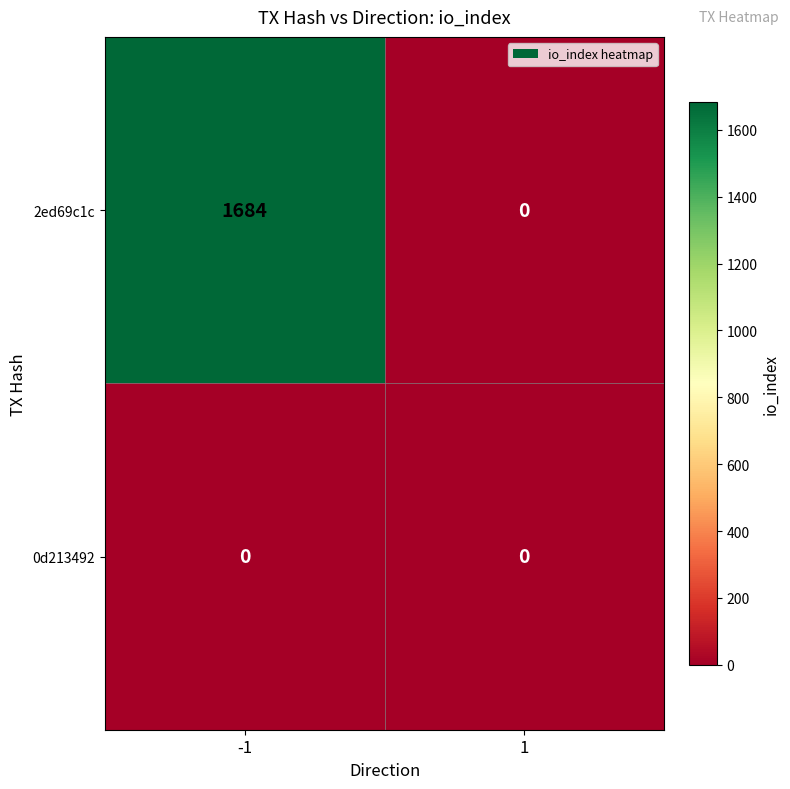

Which category has the highest value across all series?

-1